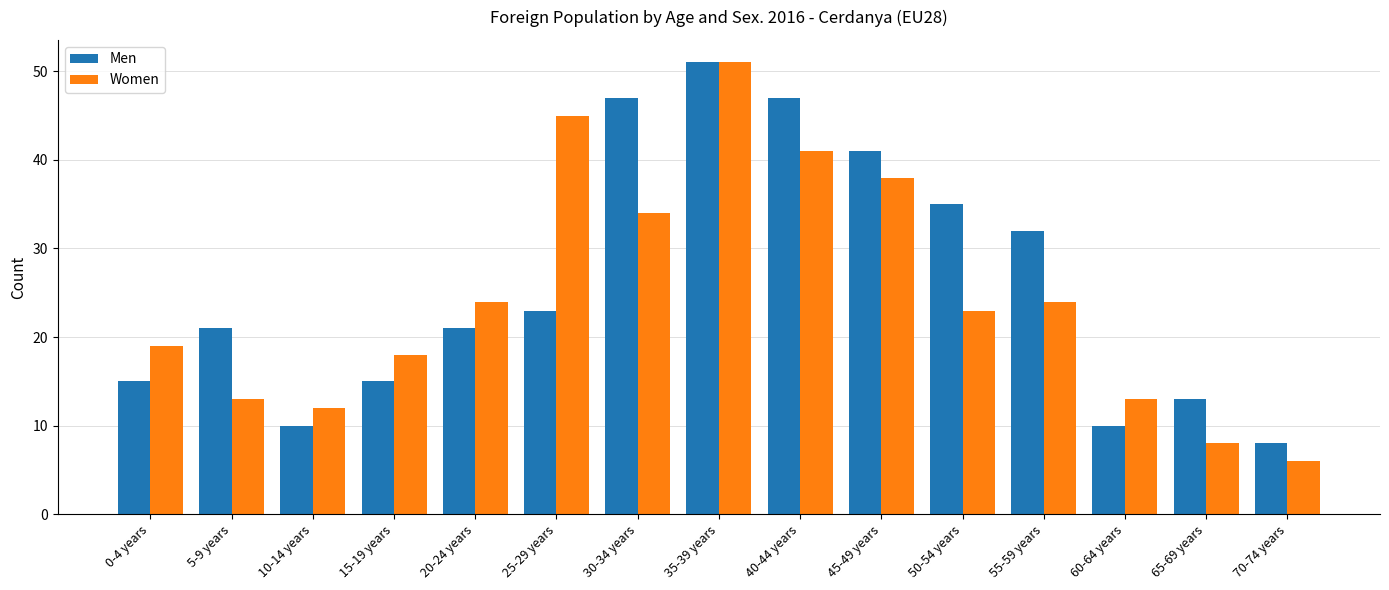

Reading left to right, transcribe all the data shown in this chart.

Men: 0-4 years=15	5-9 years=21	10-14 years=10	15-19 years=15	20-24 years=21	25-29 years=23	30-34 years=47	35-39 years=51	40-44 years=47	45-49 years=41	50-54 years=35	55-59 years=32	60-64 years=10	65-69 years=13	70-74 years=8
Women: 0-4 years=19	5-9 years=13	10-14 years=12	15-19 years=18	20-24 years=24	25-29 years=45	30-34 years=34	35-39 years=51	40-44 years=41	45-49 years=38	50-54 years=23	55-59 years=24	60-64 years=13	65-69 years=8	70-74 years=6